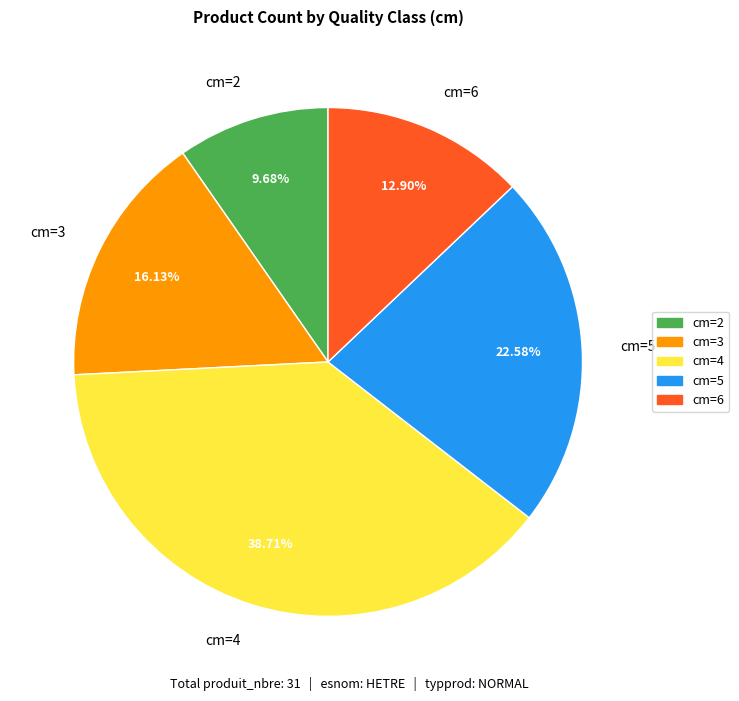

Between cm=4 and cm=6, which is larger?

cm=4